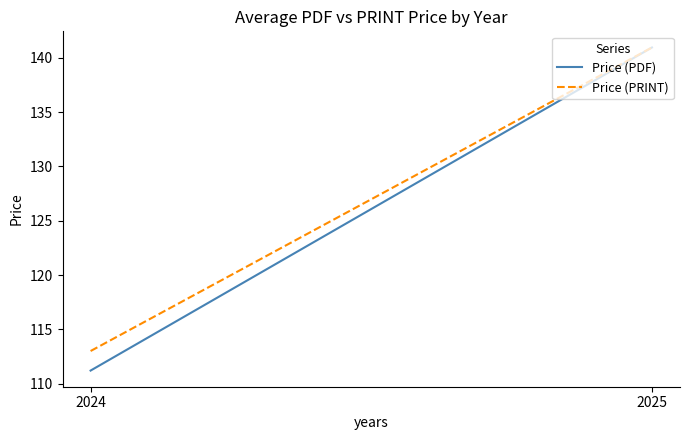

What is the highest value of the Price (PDF) series?

141.0